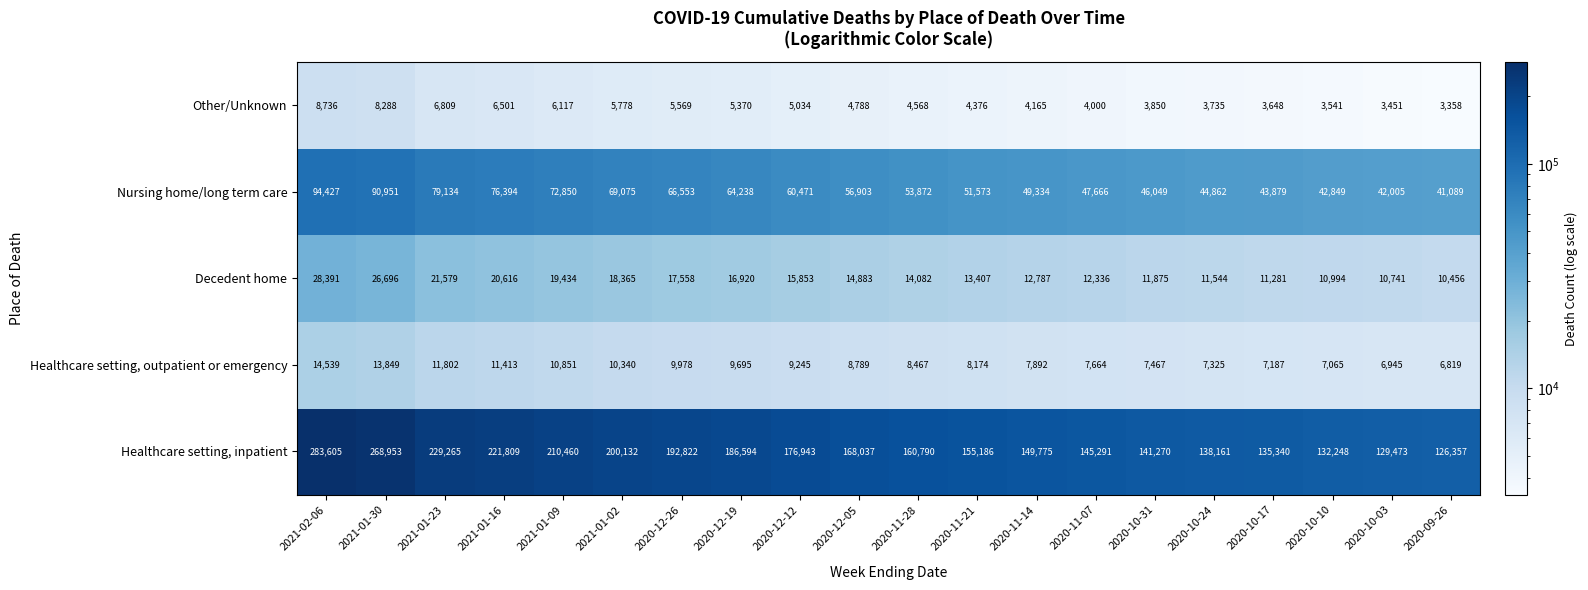

At which category is the sum across all series the highest?

2021-02-06